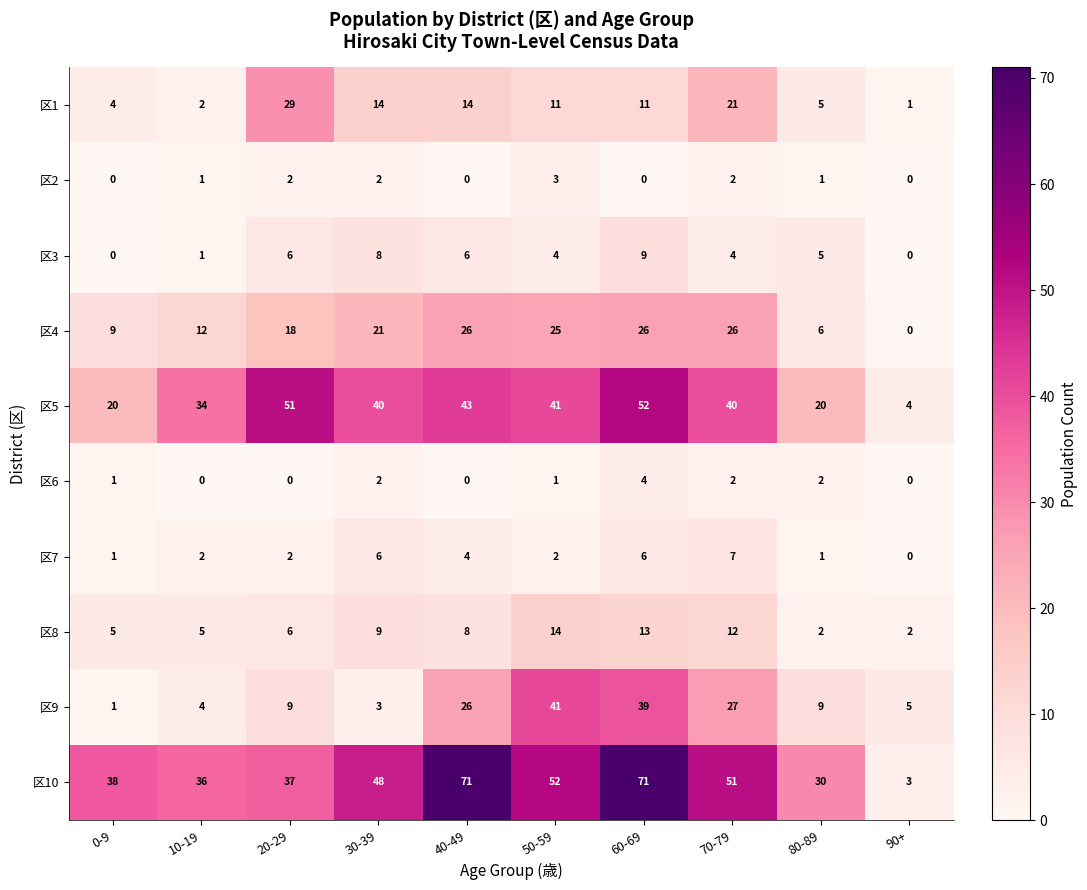

What is the difference between the maximum and minimum values in the 区1 series?

28